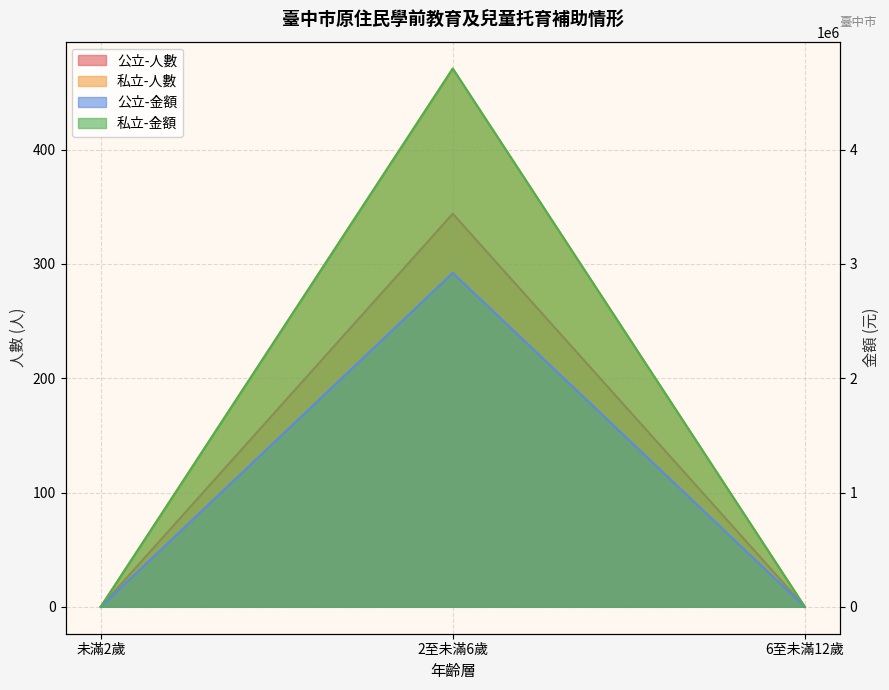

Is it true that 私立-金額 equals 4710000 at 2至未滿6歲?

True